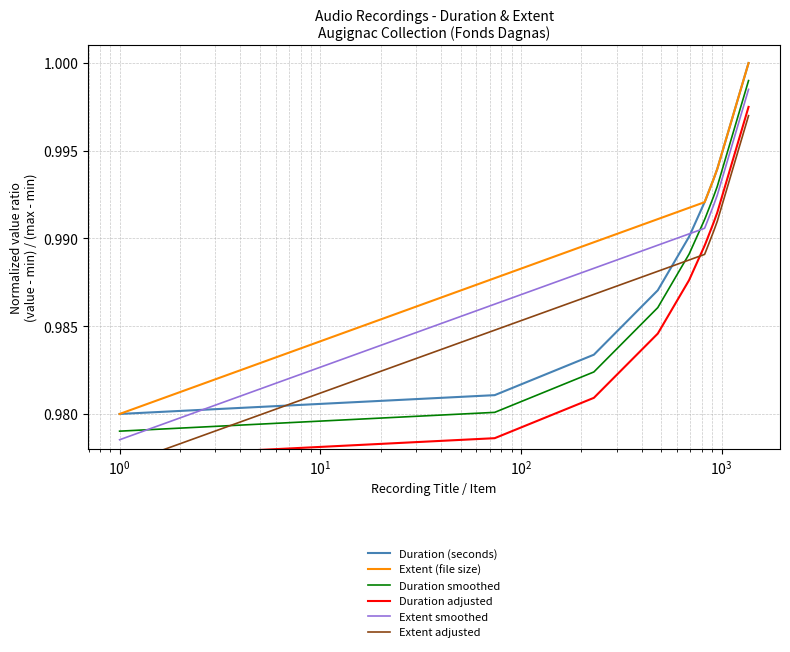

How many lines are shown in the chart?

6